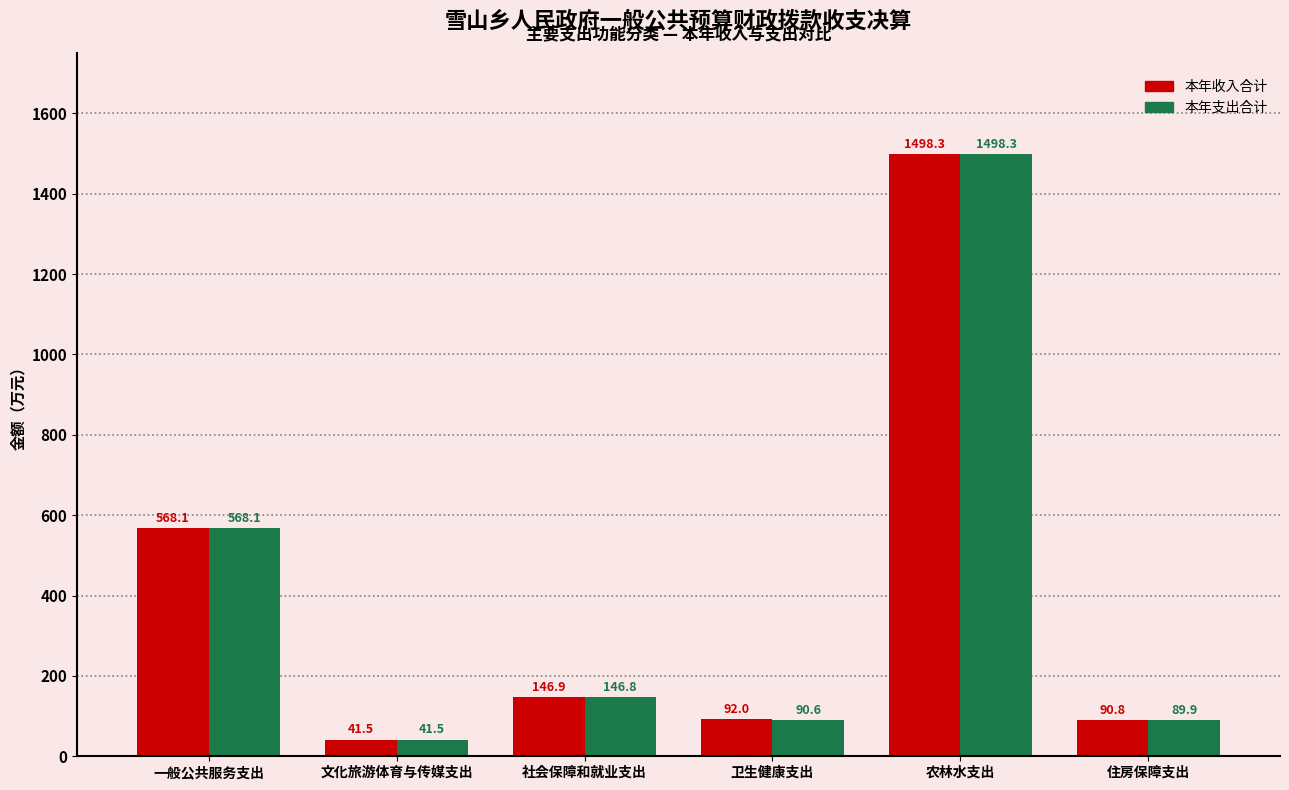

Read the 本年支出合计 value at 农林水支出.

1498.3